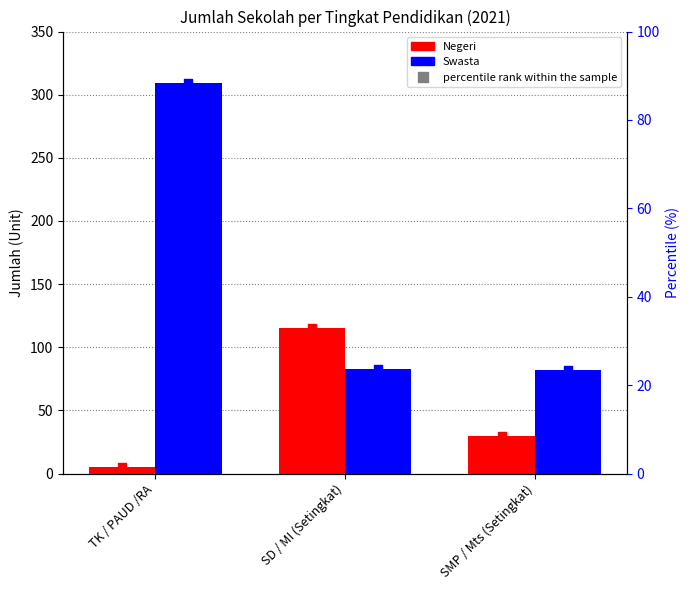

At which category is the sum across all series the highest?

TK / PAUD /RA